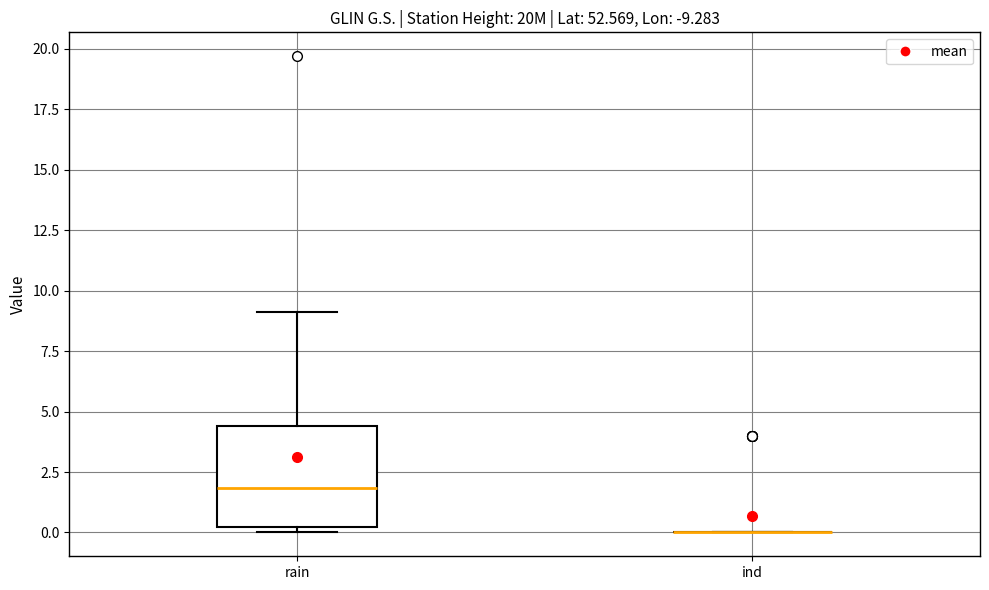

Comparing the boxes themselves (not the whiskers), which one is the tallest?

rain